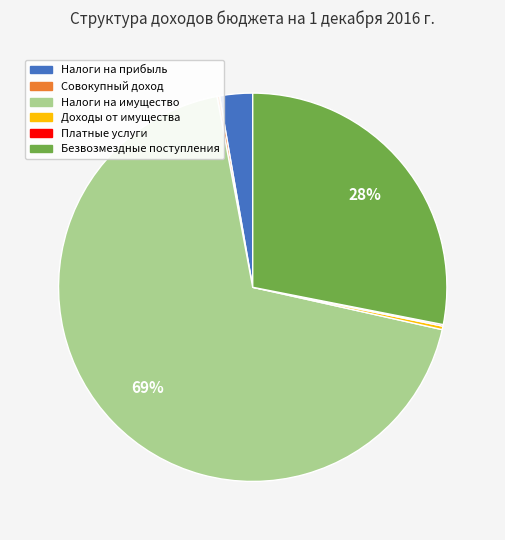

Is it true that Налоги на имущество is 69% of the pie?

True